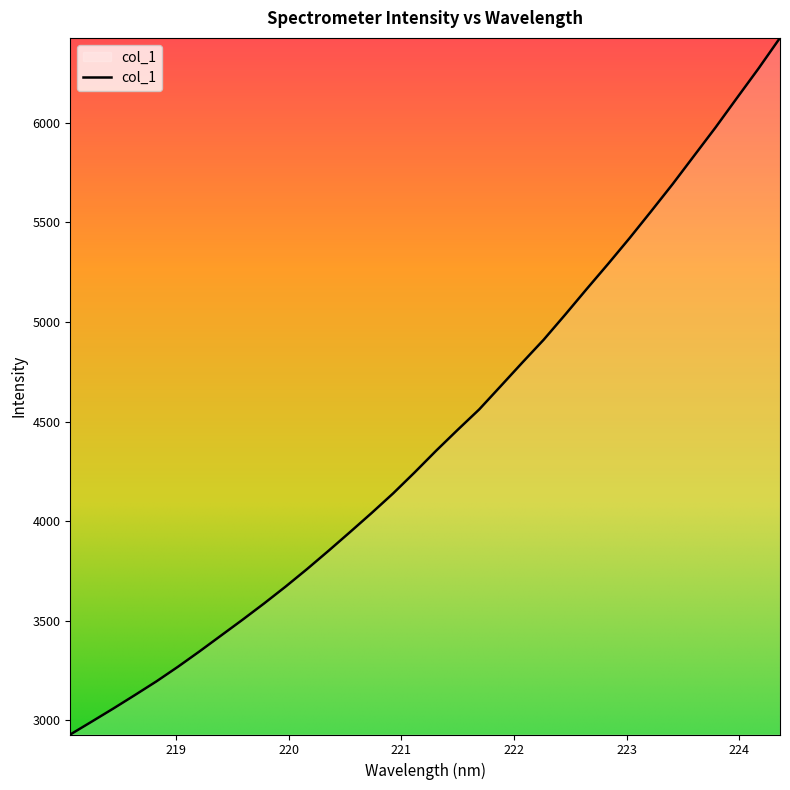

What is the smallest value displayed?

2928.5